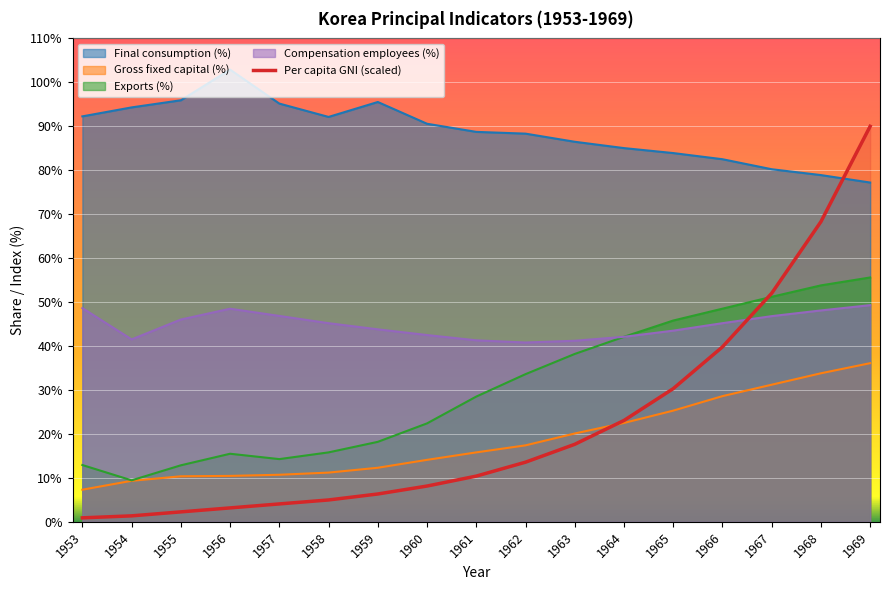

Which series has the largest range (max minus min)?

Per capita GNI (scaled)